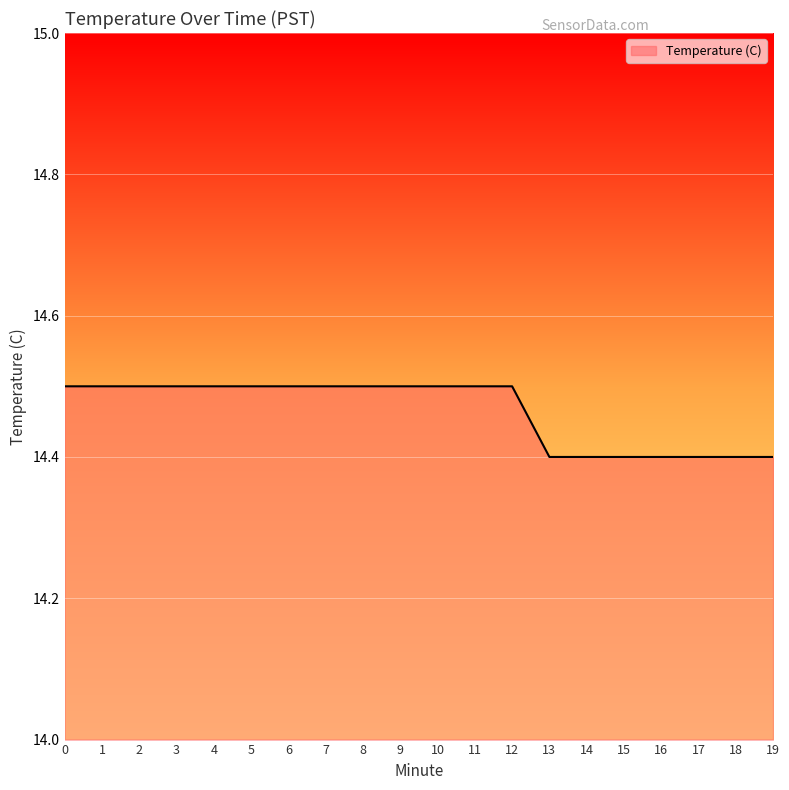

What is the maximum value shown in the chart?

14.5